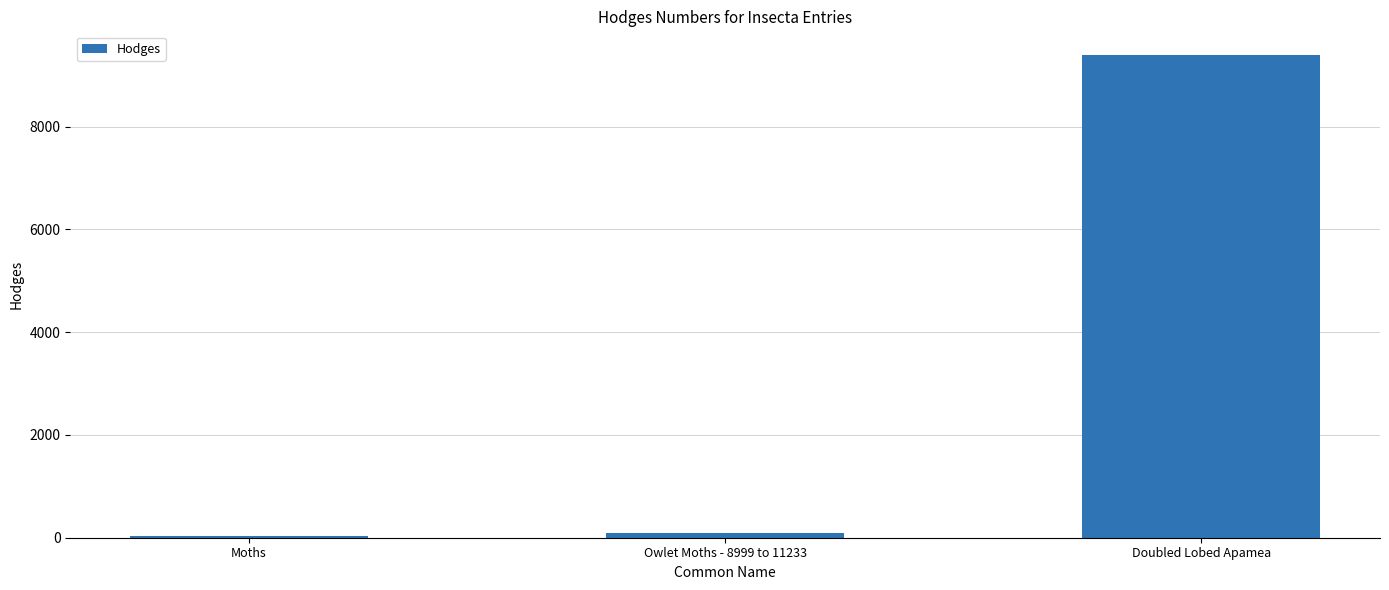

What is the average value?

3169.2